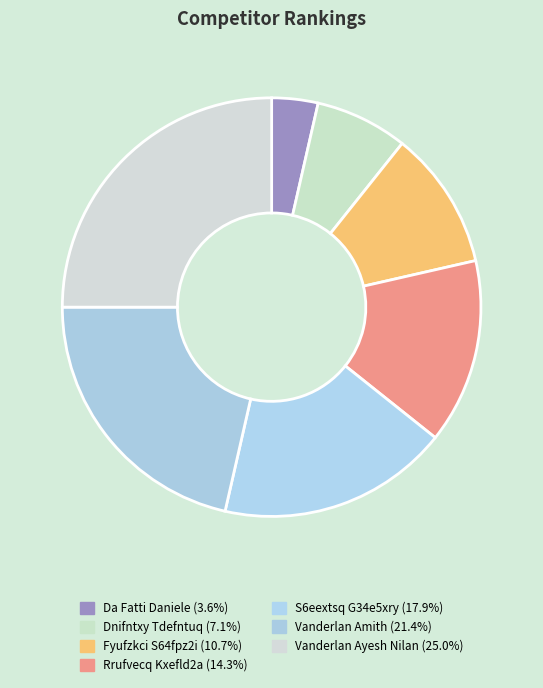

Rank the categories by value from lowest to highest.

Da Fatti Daniele, Dnifntxy Tdefntuq, Fyufzkci S64fpz2i, Rrufvecq Kxefld2a, S6eextsq G34e5xry, Vanderlan Amith, Vanderlan Ayesh Nilan